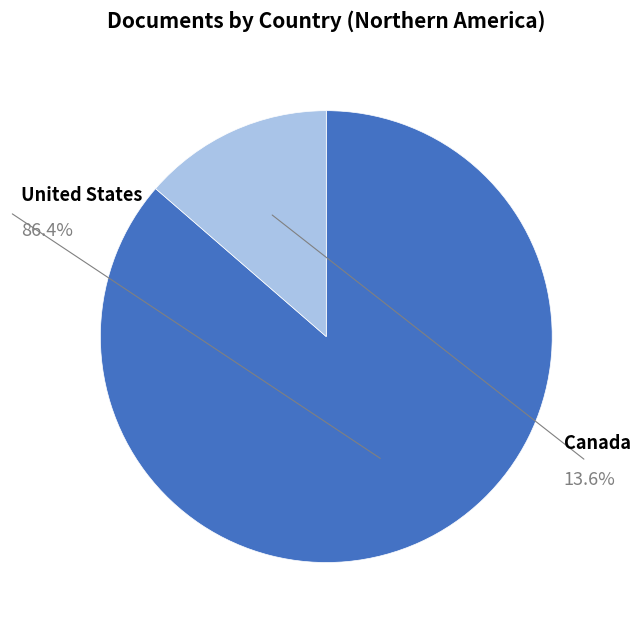

What percentage do United States and Canada together represent?

100.0%